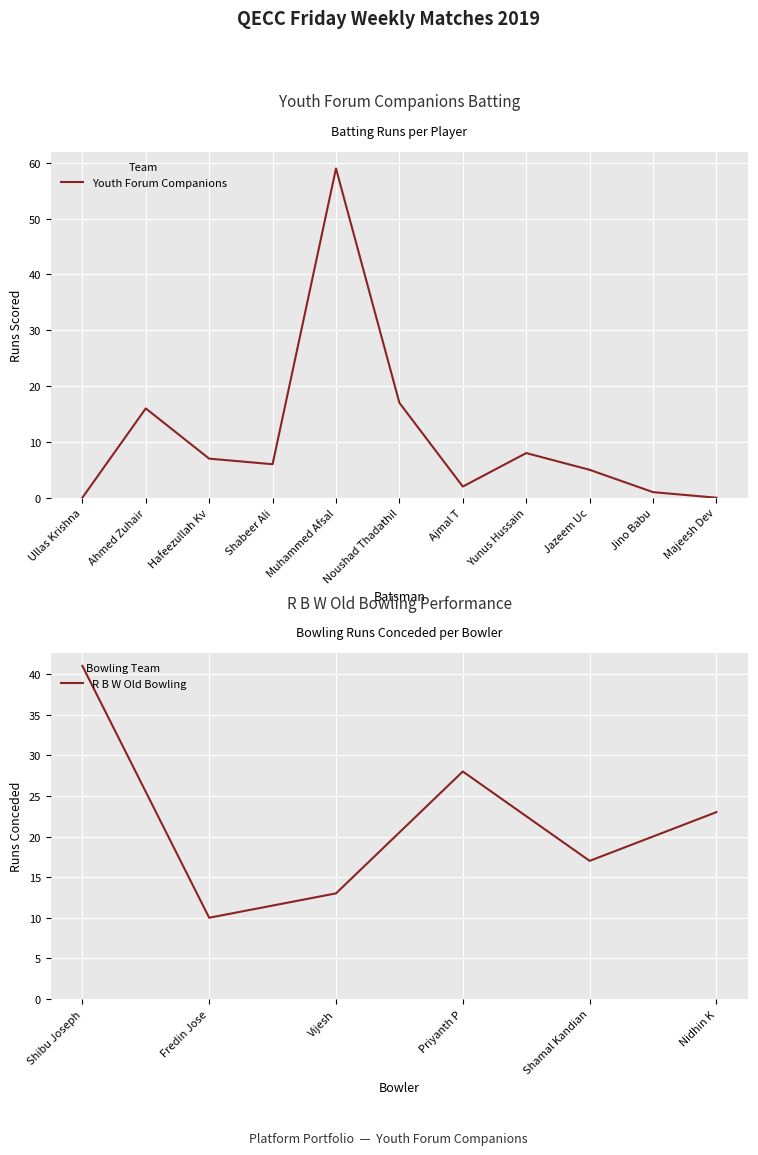

How many positive values are there?

9